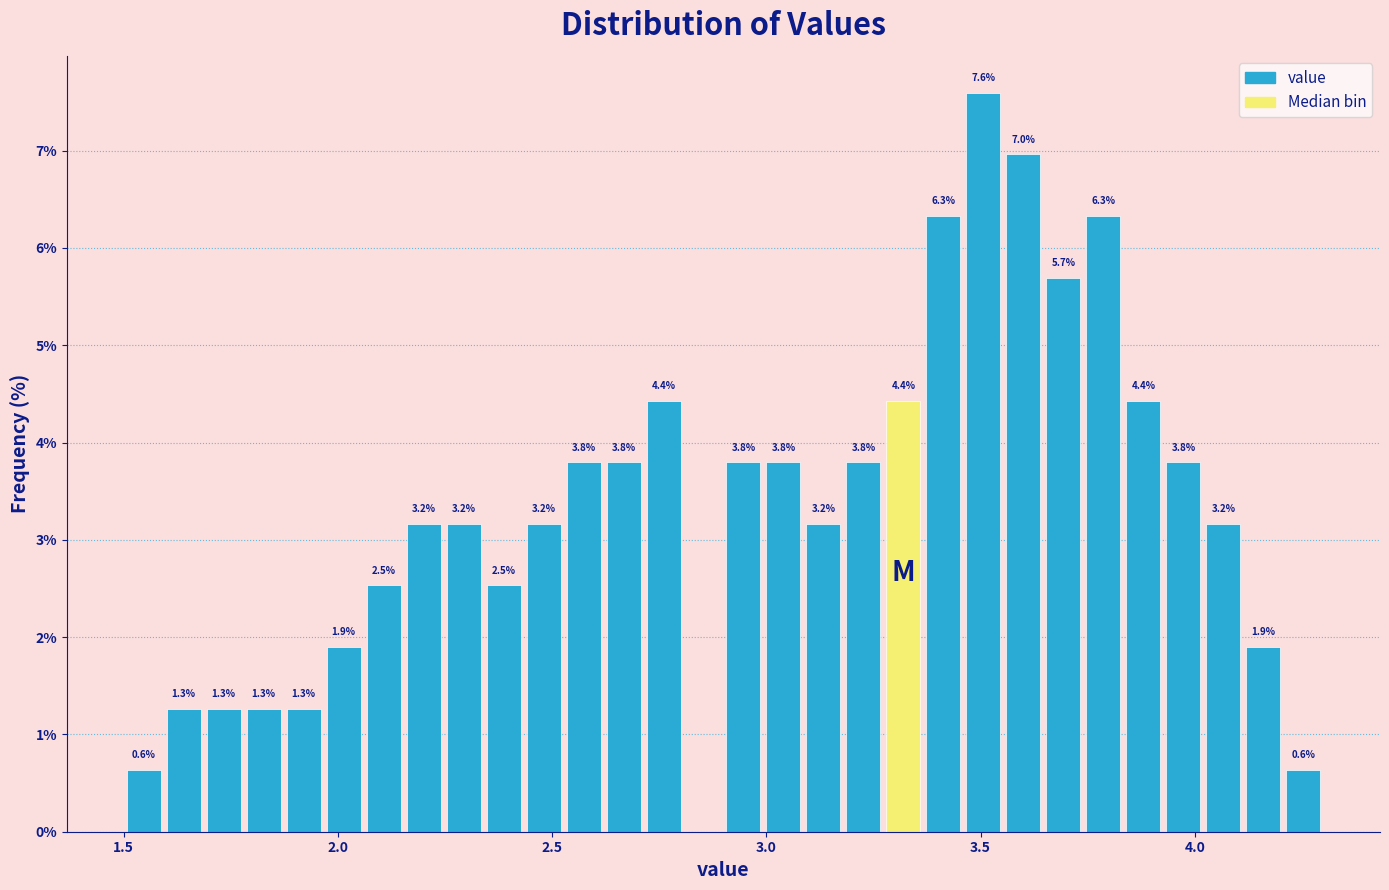

Around what value on the x-axis is the tallest bar? Give the approximate position of its centre, as read against the axis.

3.50